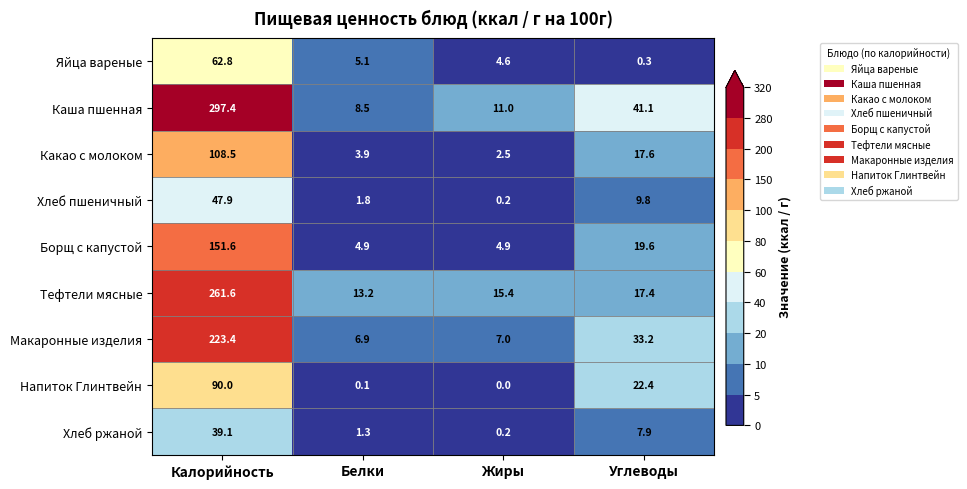

Is the value of Хлеб ржаной at Углеводы greater than the value of Тефтели мясные at Калорийность?

No